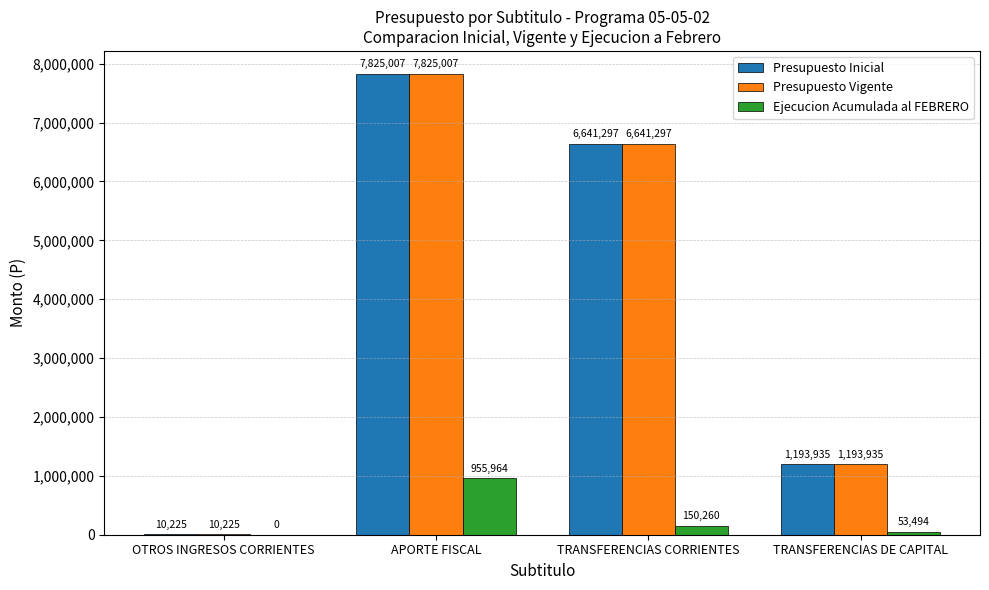

What are all the series names shown in the legend?

Presupuesto Inicial, Presupuesto Vigente, Ejecucion Acumulada al FEBRERO